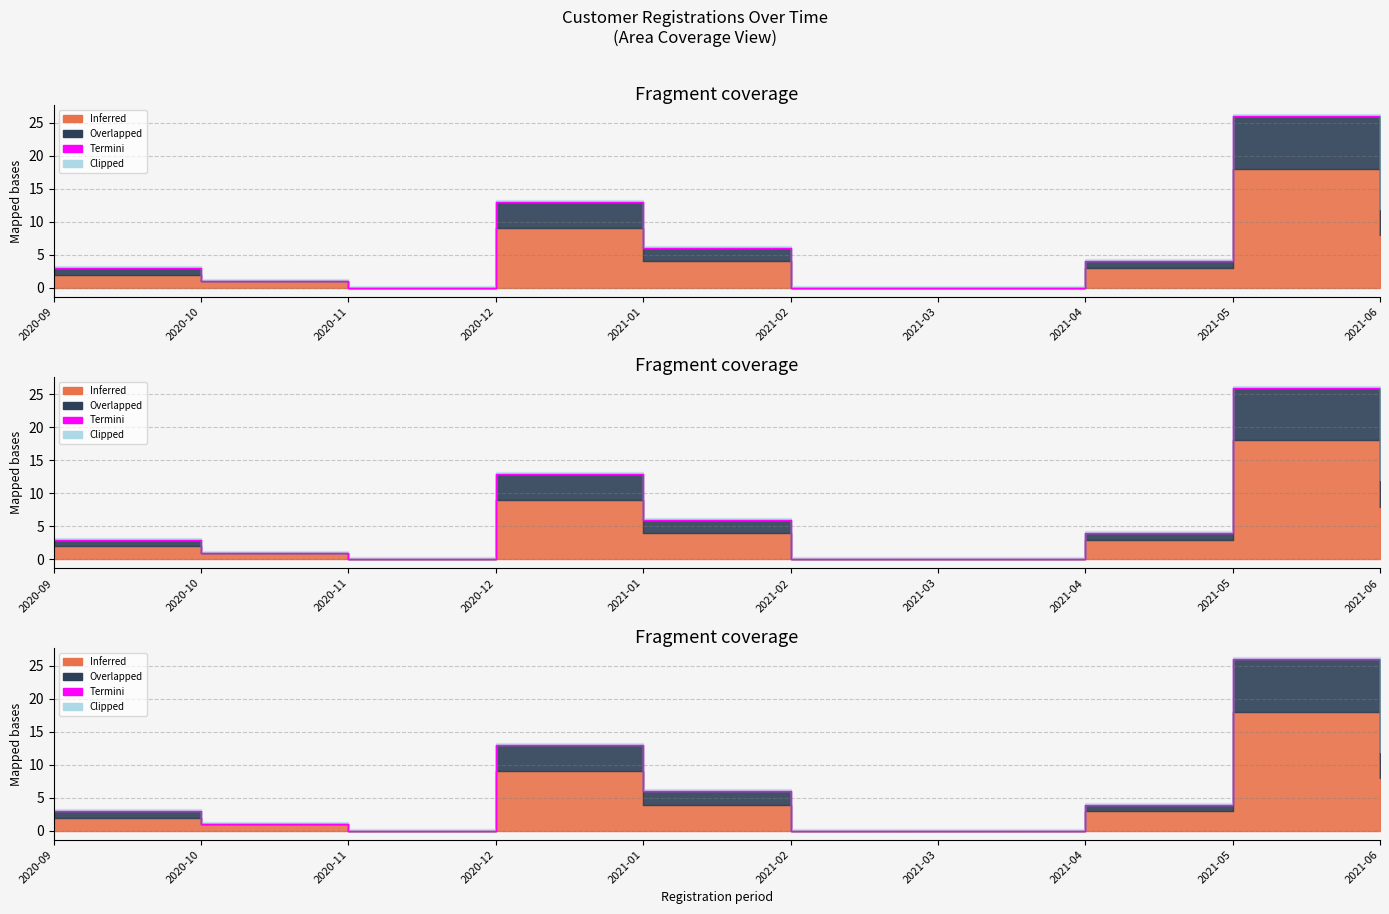

At which label does the data first exceed 4?

2020-12